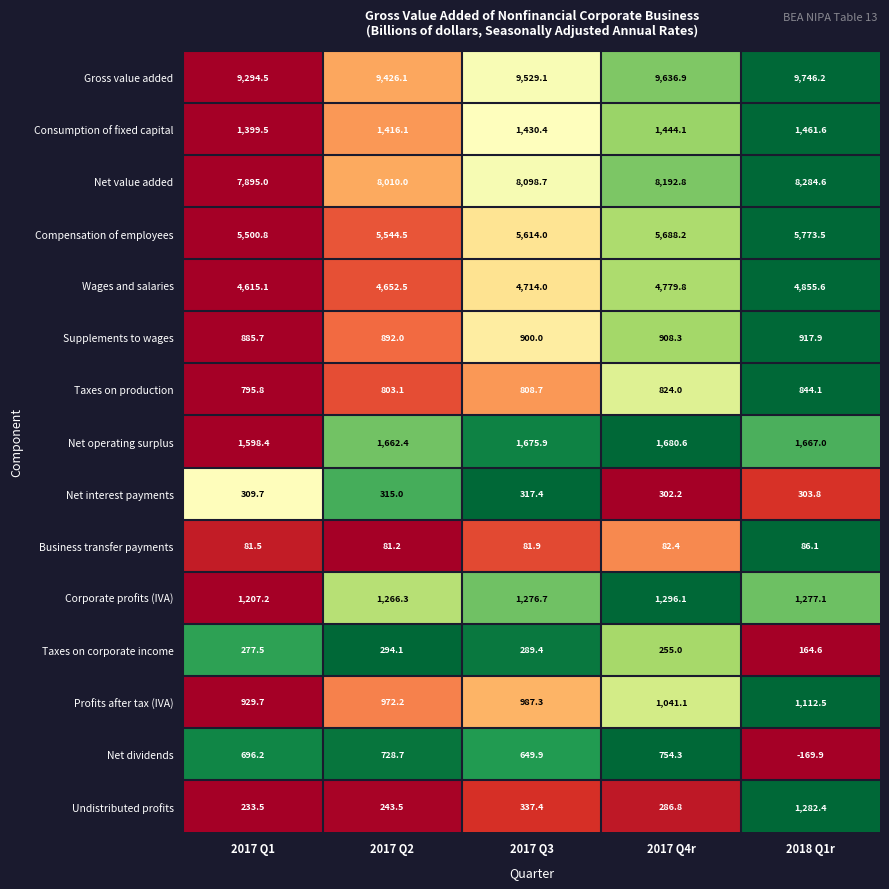

True or false: Taxes on production has a value of 808.7 at 2017 Q3.

True